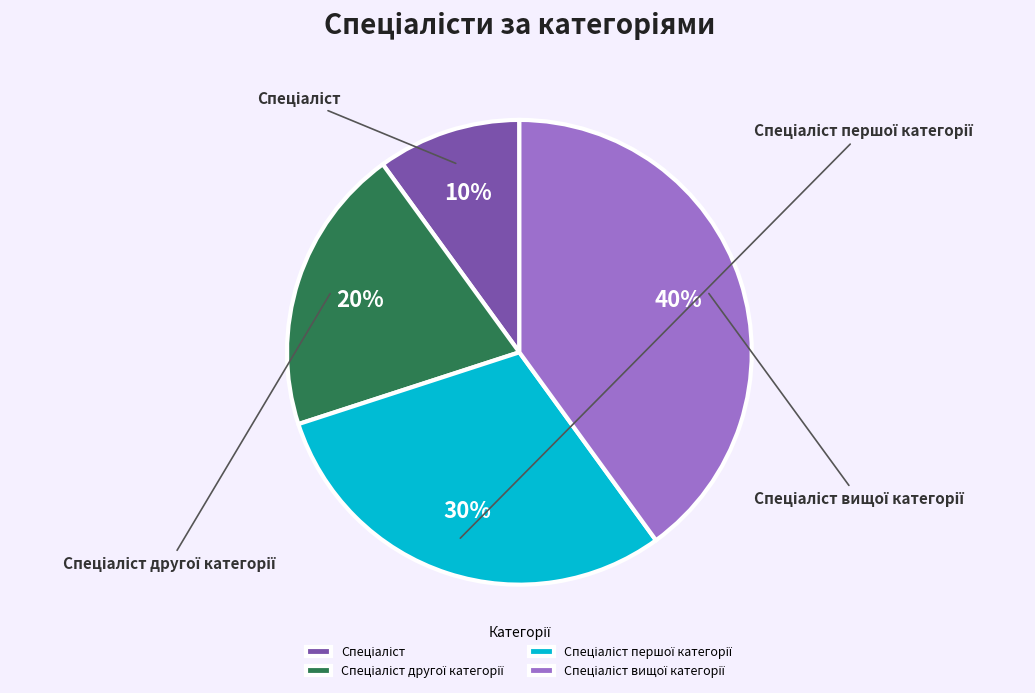

What percentage is the Спеціаліст slice, to the nearest percent?

10%